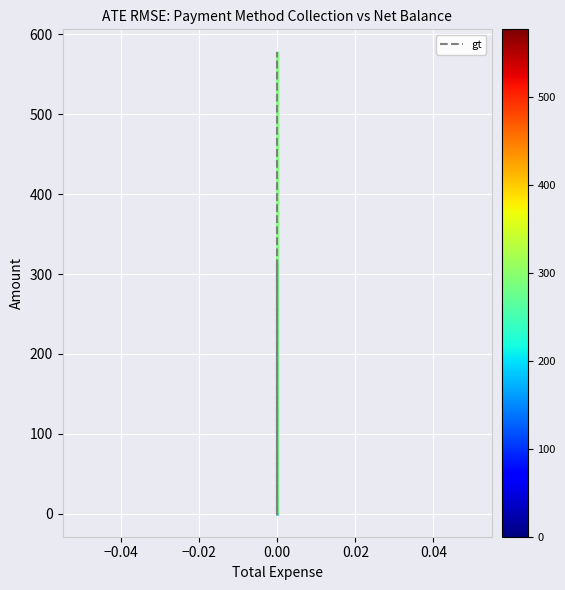

List the labels in order of value, smallest first.

0.00, 0.00, 0.00, 0.00, 0.00, 0.00